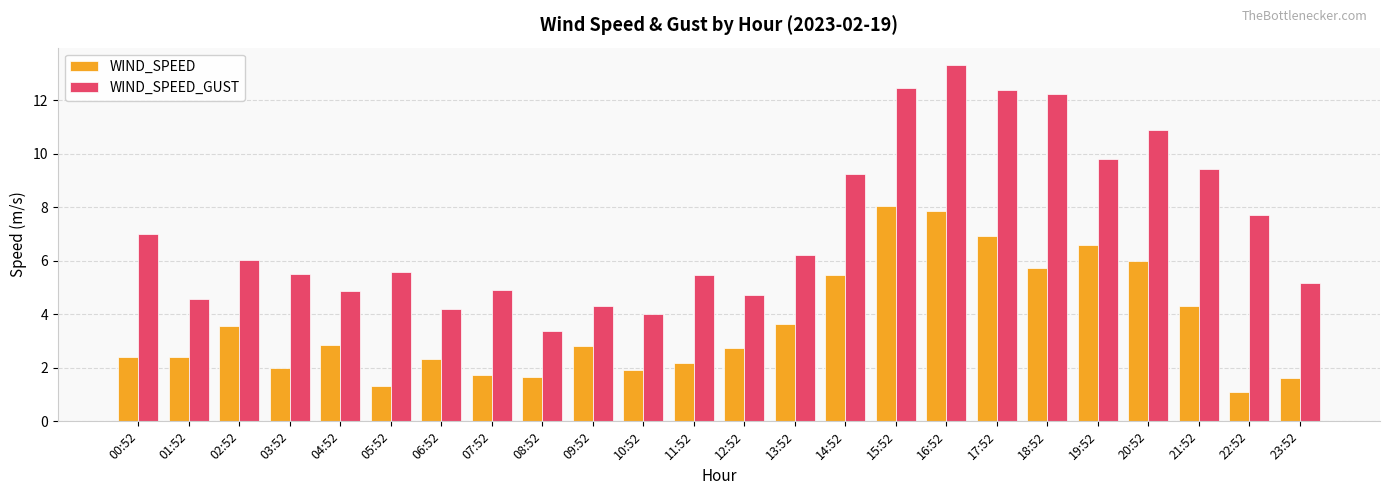

What is the difference between the WIND_SPEED_GUST values at 04:52 and 10:52?

0.9